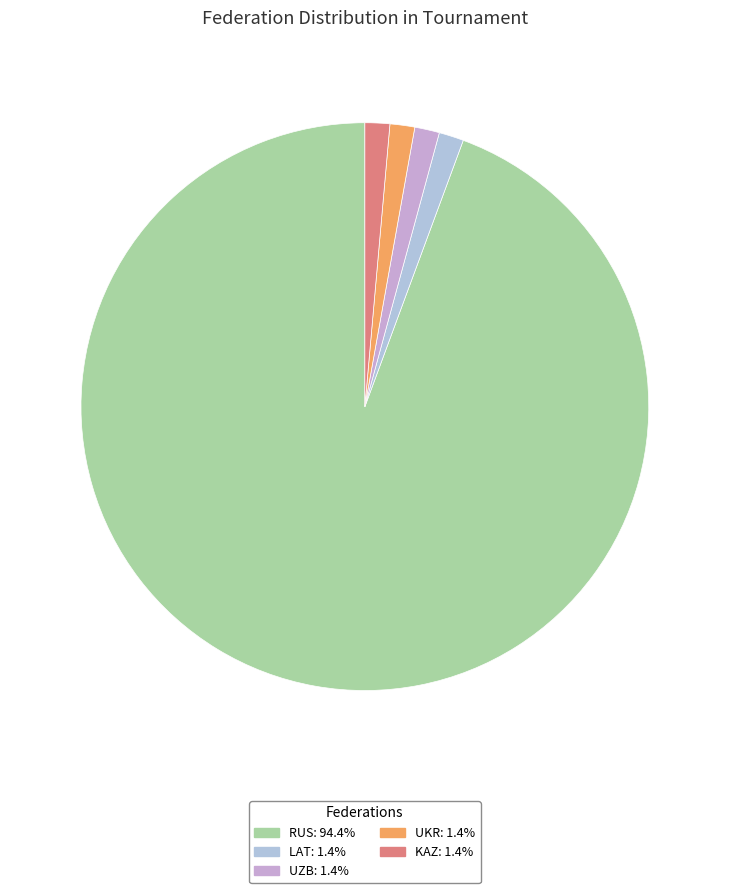

How many segments does this pie chart have?

5